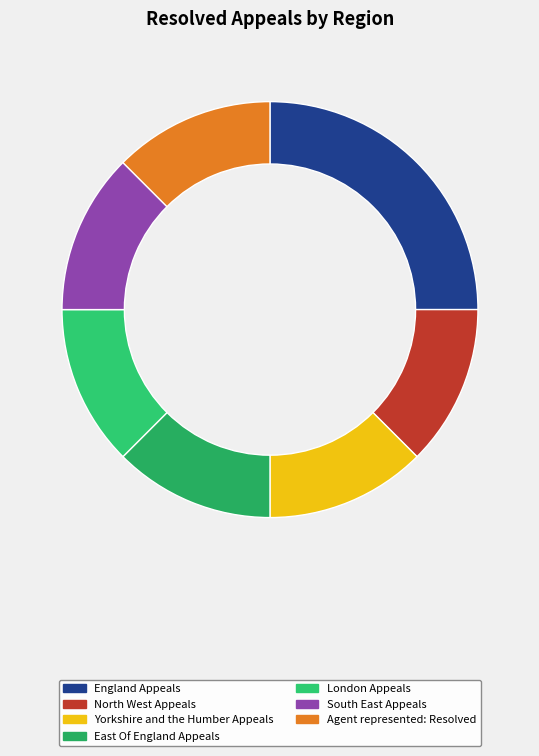

The England Appeals slice represents 25% of the pie. True or false?

True